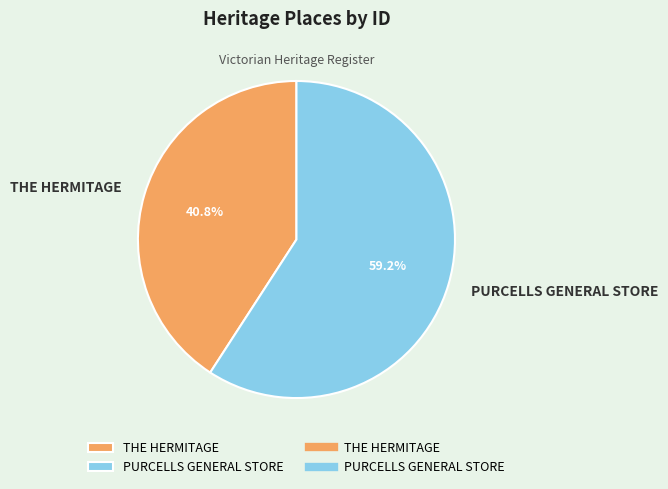

Is it true that THE HERMITAGE is 30% of the pie?

False